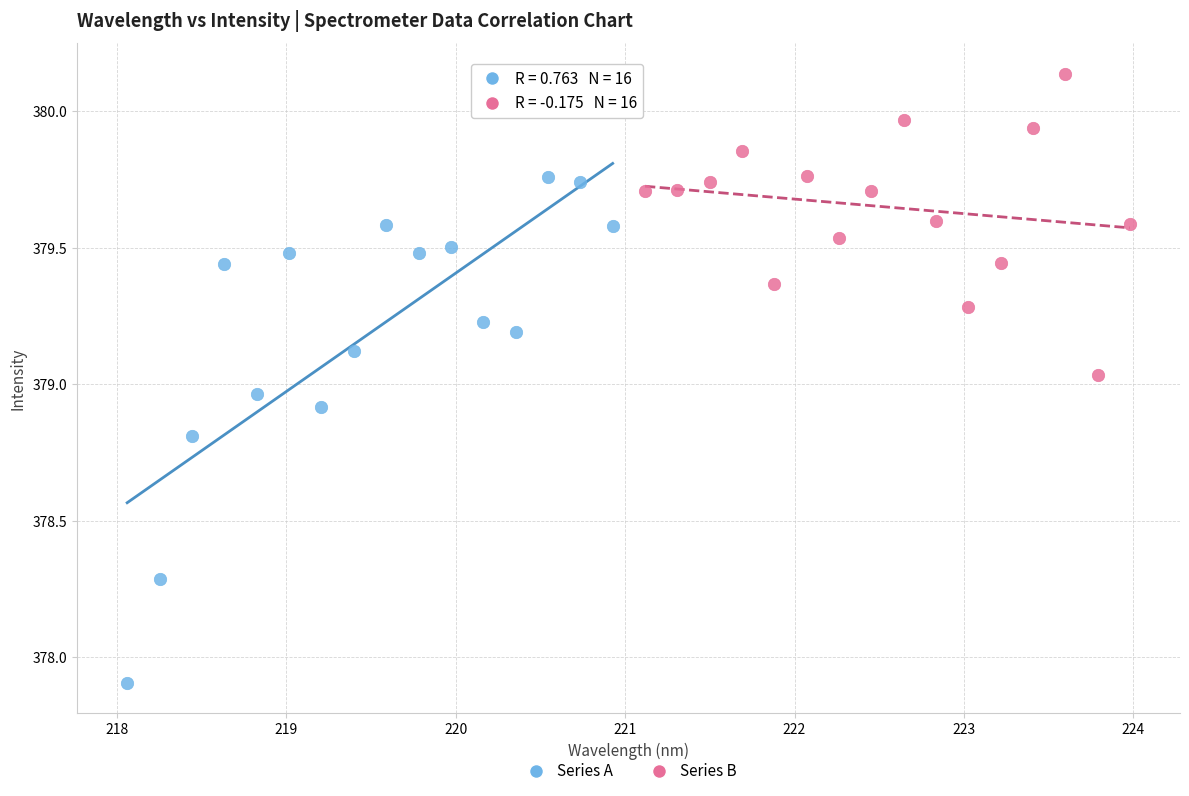

Which series reaches the minimum Y coordinate?

Series A